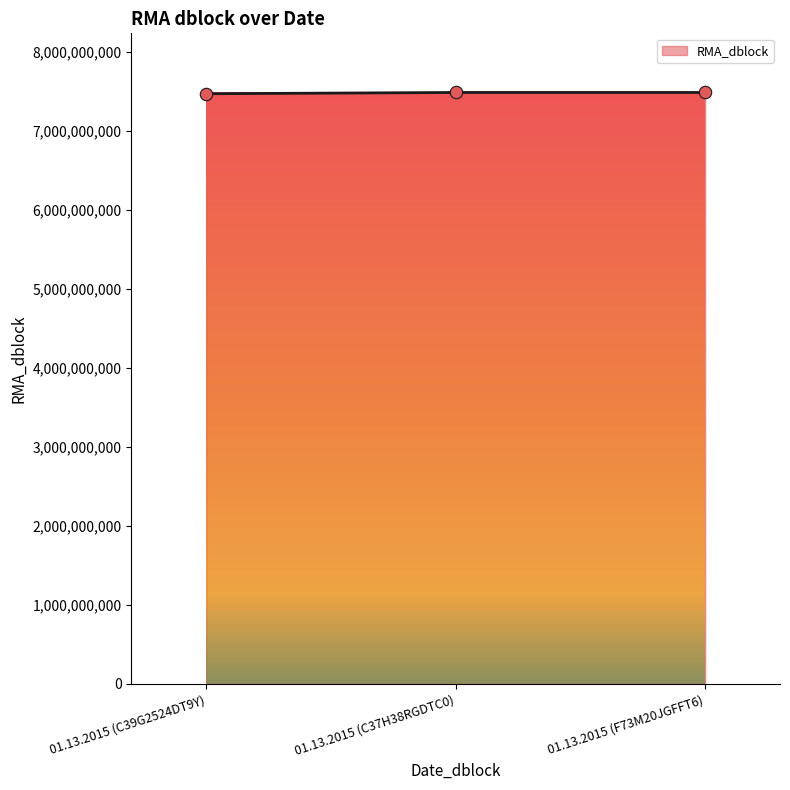

What is the change in value from 01.13.2015 (C39G2524DT9Y) to 01.13.2015 (F73M20JGFFT6)?

+15988896